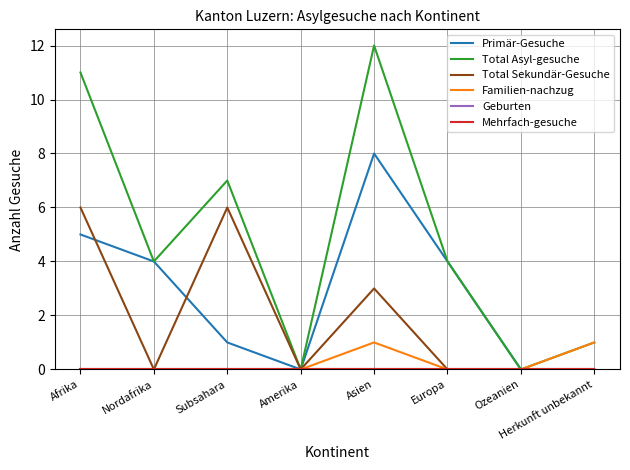

Does the chart display data point markers on the line(s)?

No